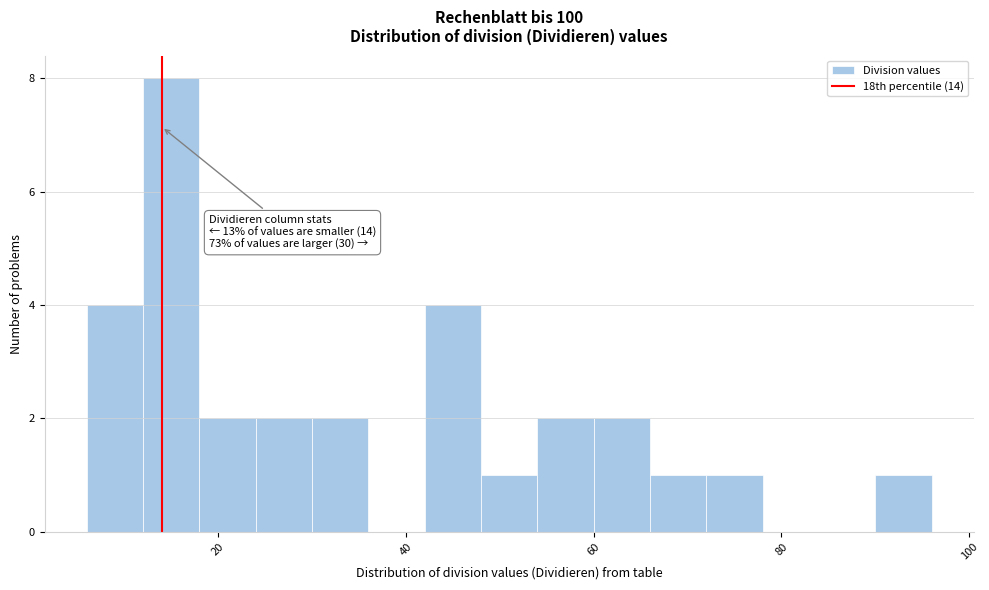

Read against the x-axis, roughly where is the centre of the tallest bar?

16